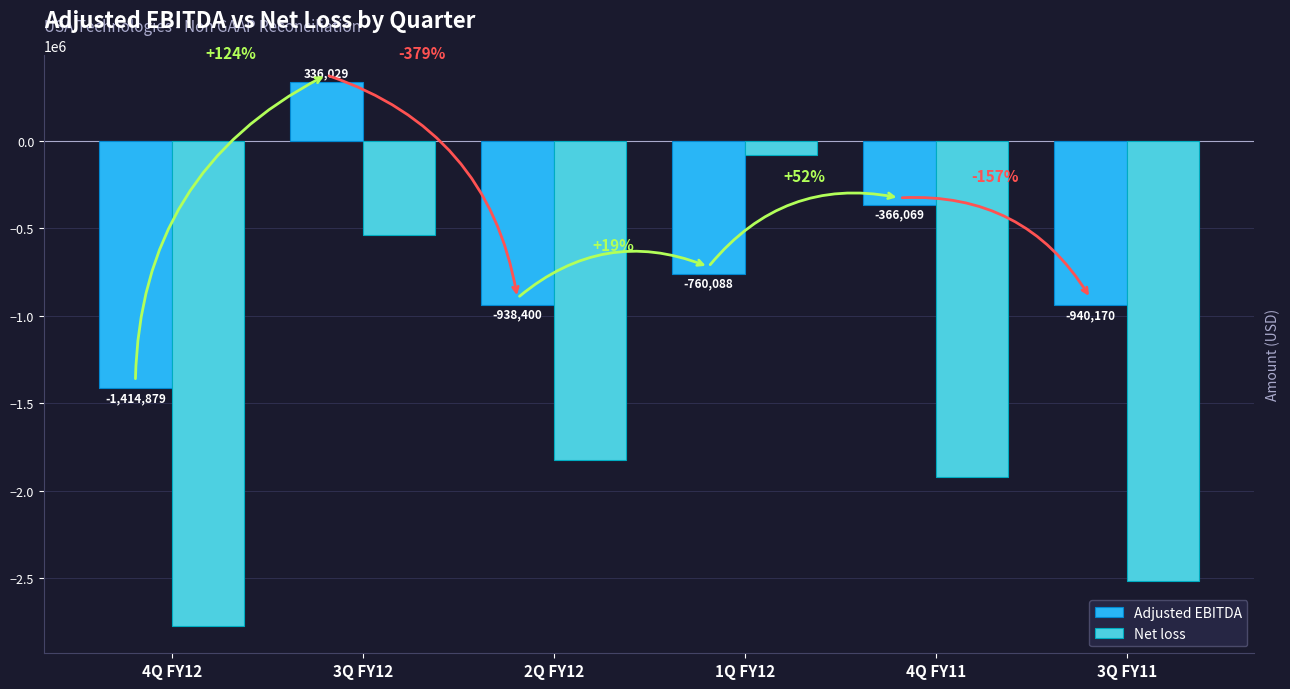

Which series has the widest spread of values?

Net loss